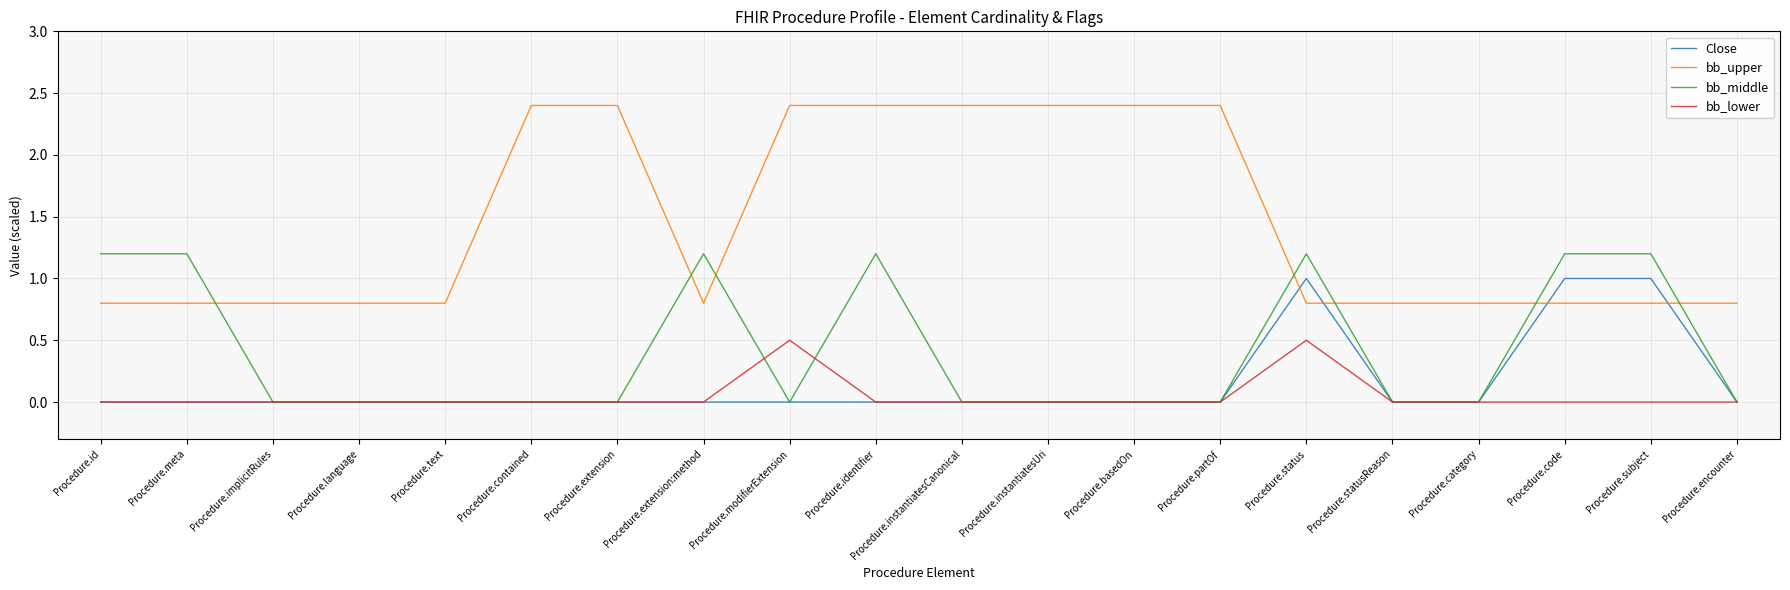

What is the difference between the maximum and second lowest values in the bb_upper series?

1.6